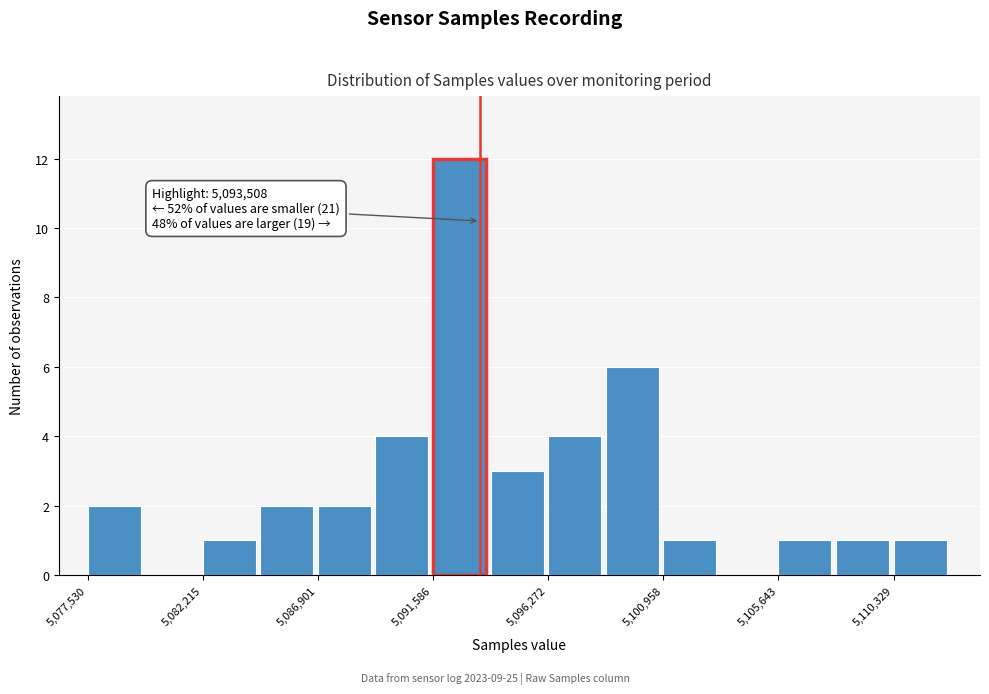

Over which range of the x-axis is the bar tallest?

5091500 to 5094000